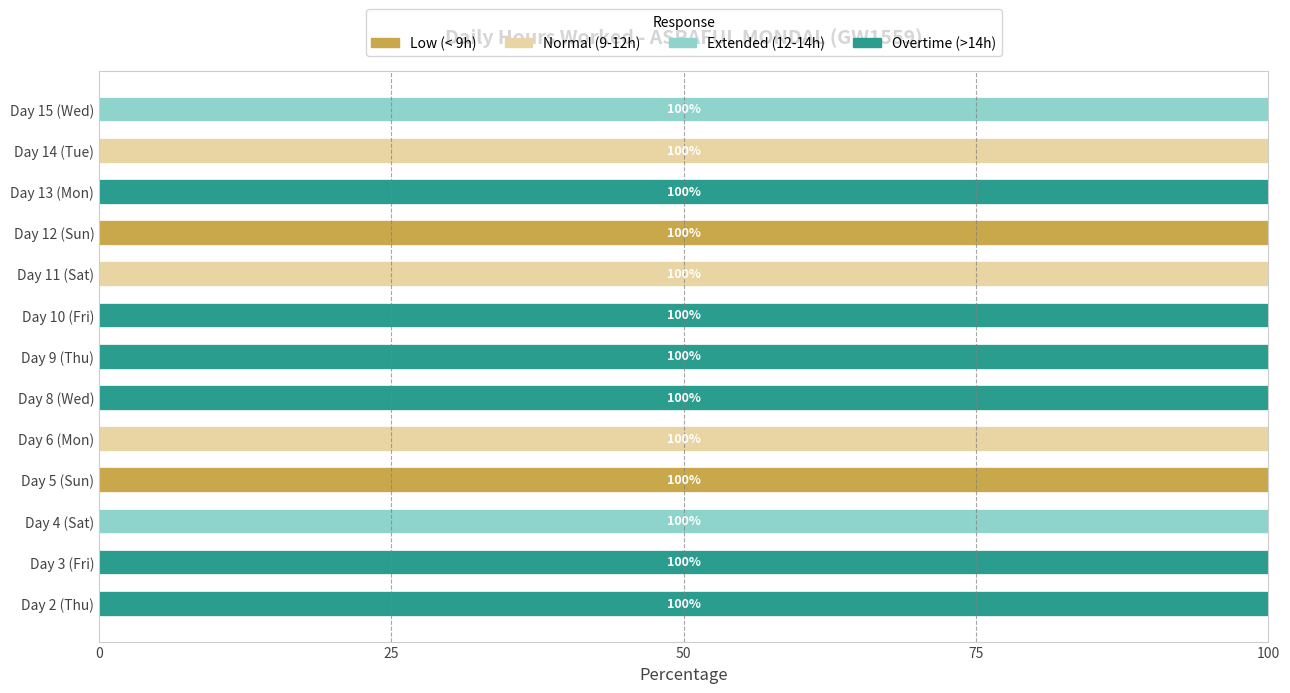

What is the highest value of the Low (< 9h) series?

100